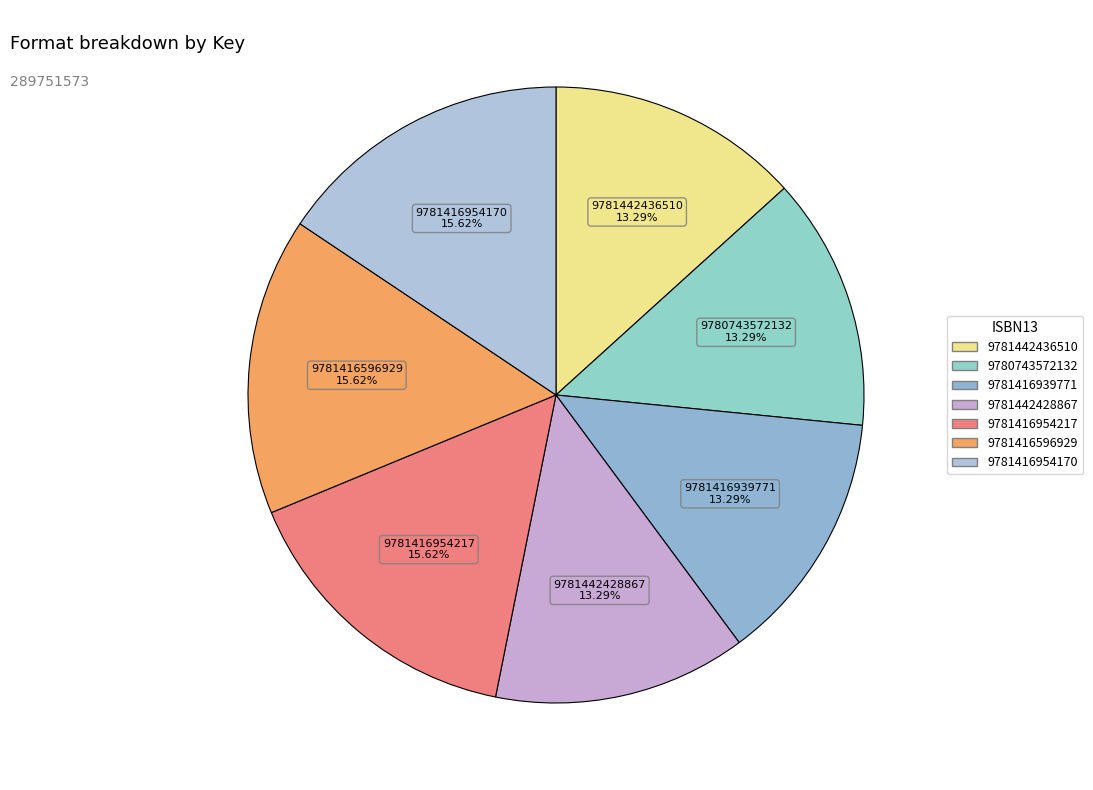

Which has a higher value, 9781416954217 or 9780743572132?

9781416954217